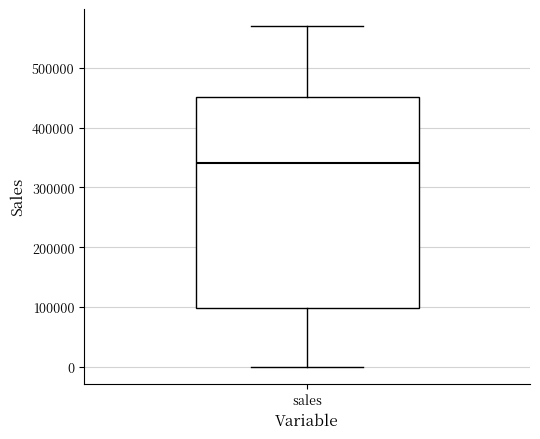

Transcribe this box plot: give where the median line is, the range the box spans, and where the two whiskers end, as read against the y-axis. The values are not printed on the chart, so give them approximately, as read against the axis.

median 340000, box 100000 to 450000, whiskers 0 to 570000